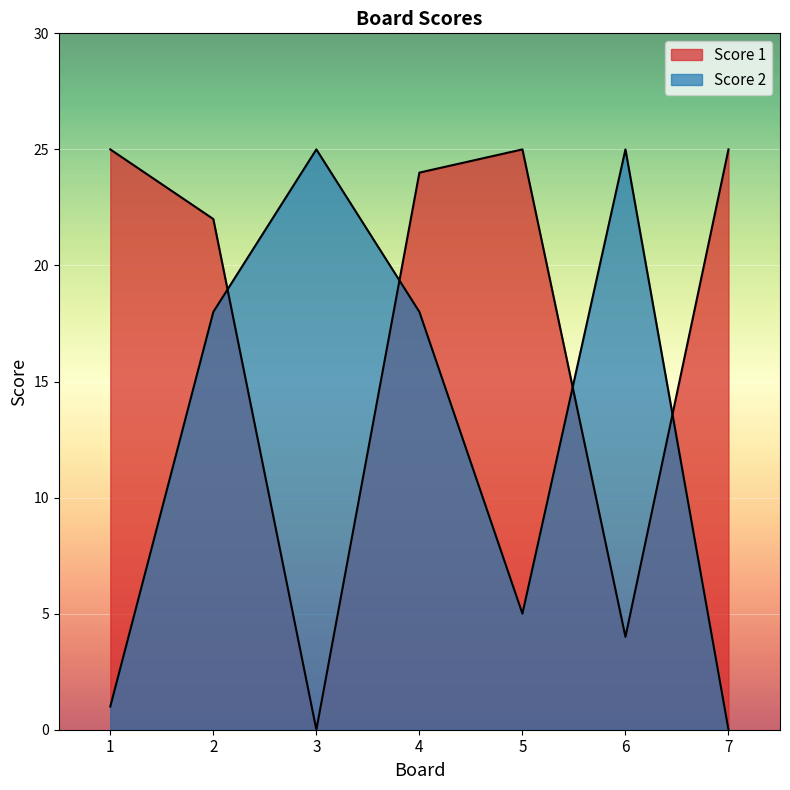

At how many categories does at least one series exceed 2?

7